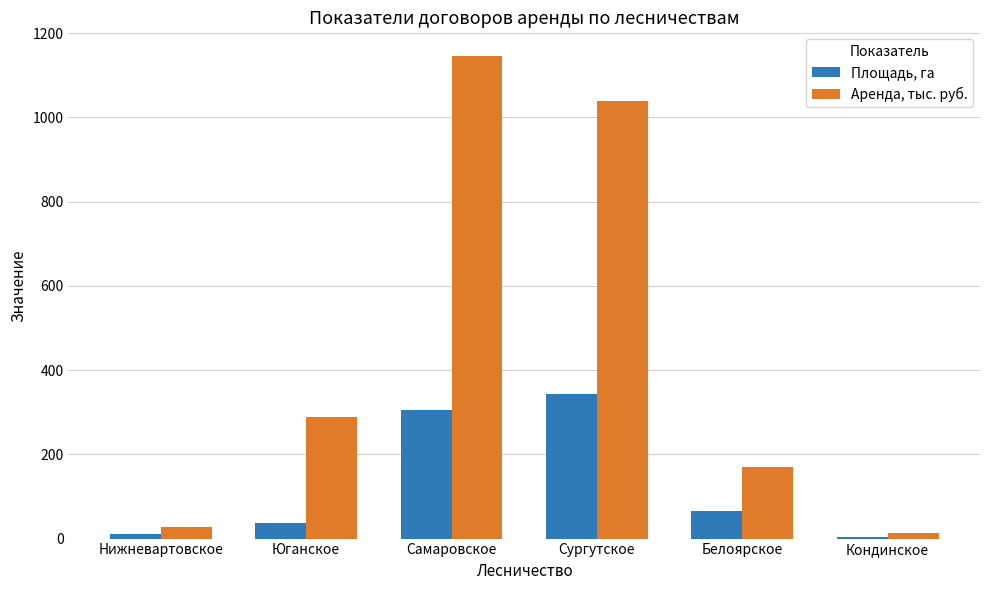

What is the total value across all series at Сургутское?

1383.2